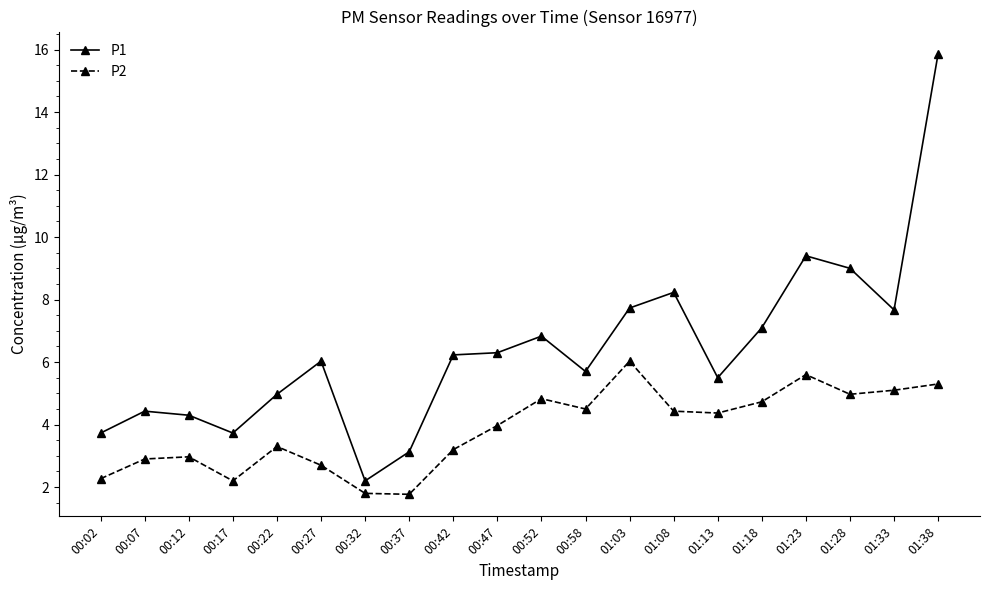

At which label does P1 reach its minimum?

00:32